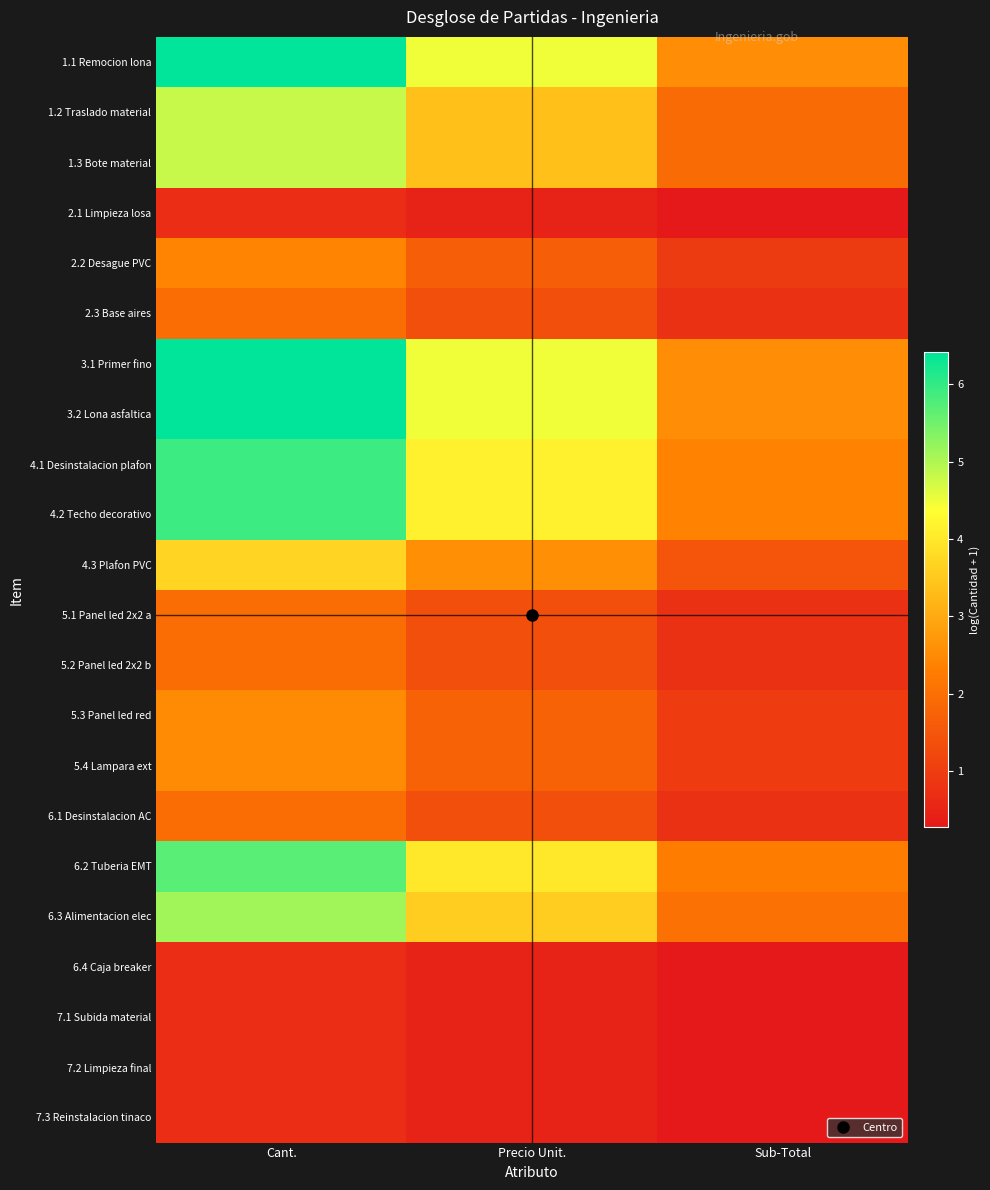

At which category does the chart reach its minimum across all series?

Sub-Total